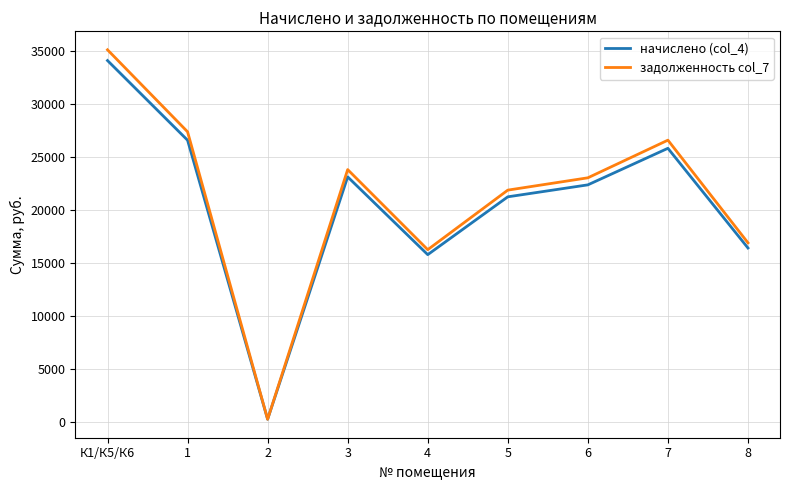

Is it true that задолженность col_7 equals 27352.3 at 1?

True